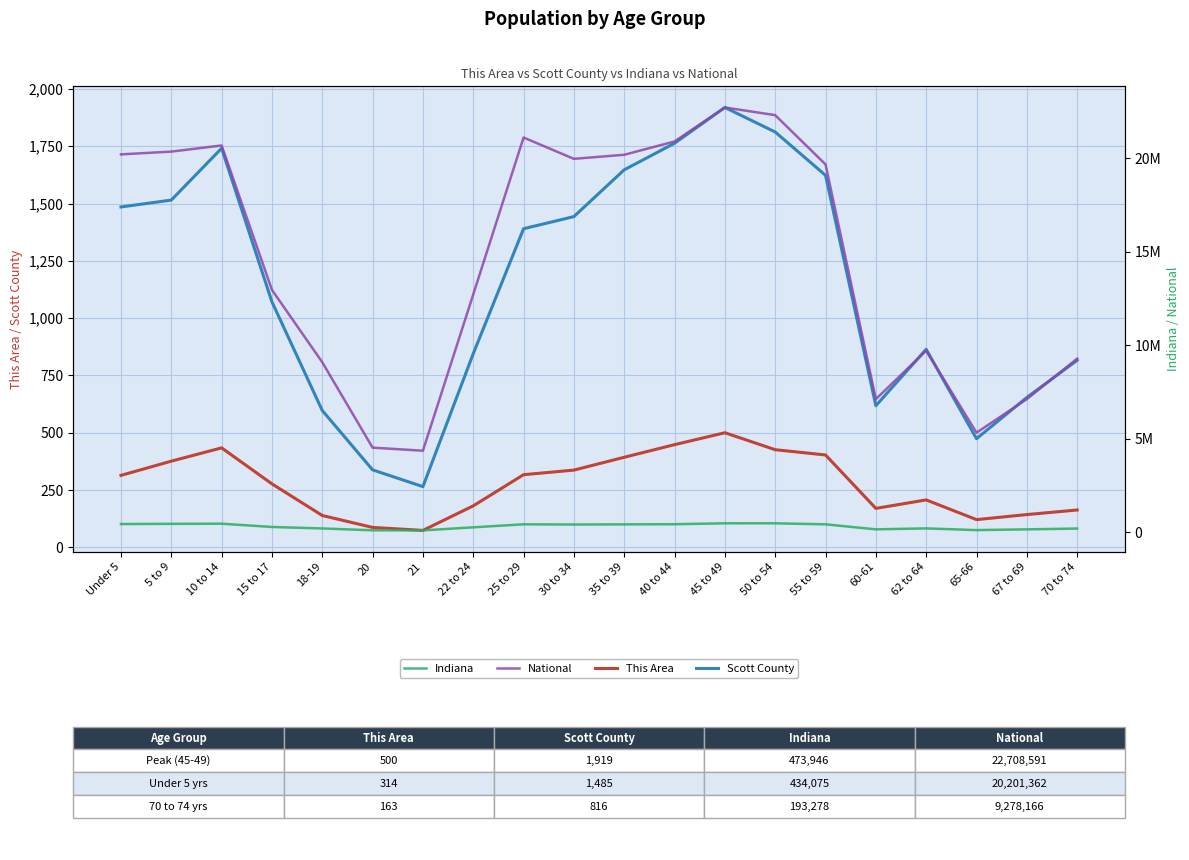

Reading left to right, what are all the values shown in this chart?

This Area: Under 5=314	5 to 9=376	10 to 14=434	15 to 17=277	18-19=139	20=87	21=74	22 to 24=181	25 to 29=317	30 to 34=337	35 to 39=393	40 to 44=448	45 to 49=500	50 to 54=426	55 to 59=403	60-61=170	62 to 64=207	65-66=121	67 to 69=143	70 to 74=163
Scott County: Under 5=1485	5 to 9=1515	10 to 14=1741	15 to 17=1071	18-19=597	20=338	21=265	22 to 24=845	25 to 29=1390	30 to 34=1443	35 to 39=1647	40 to 44=1763	45 to 49=1919	50 to 54=1812	55 to 59=1623	60-61=618	62 to 64=864	65-66=474	67 to 69=654	70 to 74=816
Indiana: Under 5=434075	5 to 9=444821	10 to 14=452171	15 to 17=277231	18-19=198284	20=98994	21=94313	22 to 24=258719	25 to 29=419530	30 to 34=407815	35 to 39=417011	40 to 44=423819	45 to 49=473946	50 to 54=472822	55 to 59=418515	60-61=150022	62 to 64=200606	65-66=109710	67 to 69=149347	70 to 74=193278
National: Under 5=20201362	5 to 9=20348657	10 to 14=20677194	15 to 17=12954254	18-19=9086089	20=4519129	21=4354294	22 to 24=12712576	25 to 29=21101849	30 to 34=19962099	35 to 39=20179642	40 to 44=20890964	45 to 49=22708591	50 to 54=22298125	55 to 59=19664805	60-61=7113727	62 to 64=9704197	65-66=5319902	67 to 69=7115361	70 to 74=9278166